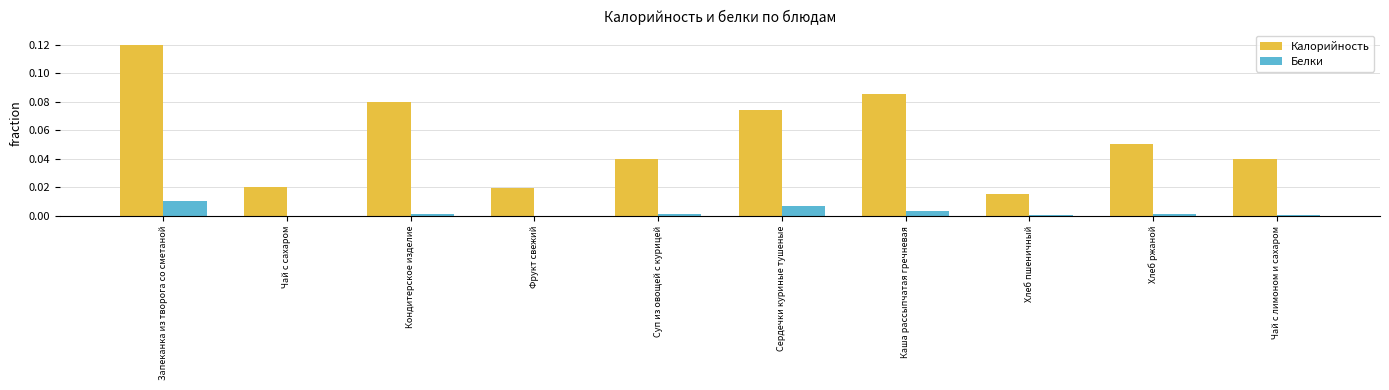

Is it true that Белки equals 0.0 at Чай с сахаром?

True